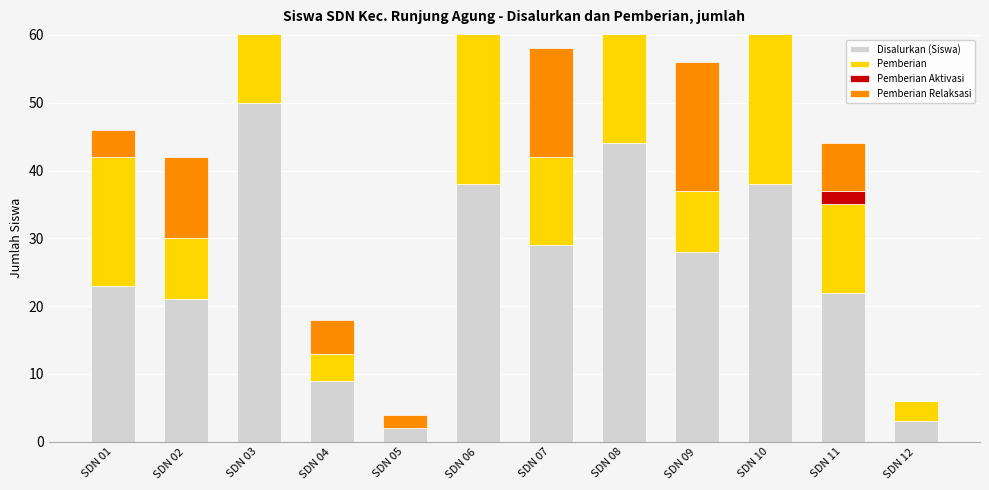

What is the total value across all series at SDN 12?

6